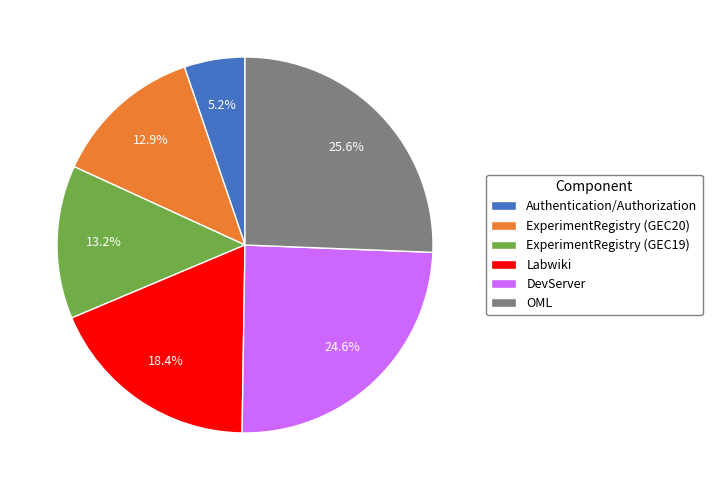

Which category has the smallest portion of the pie?

Authentication/Authorization